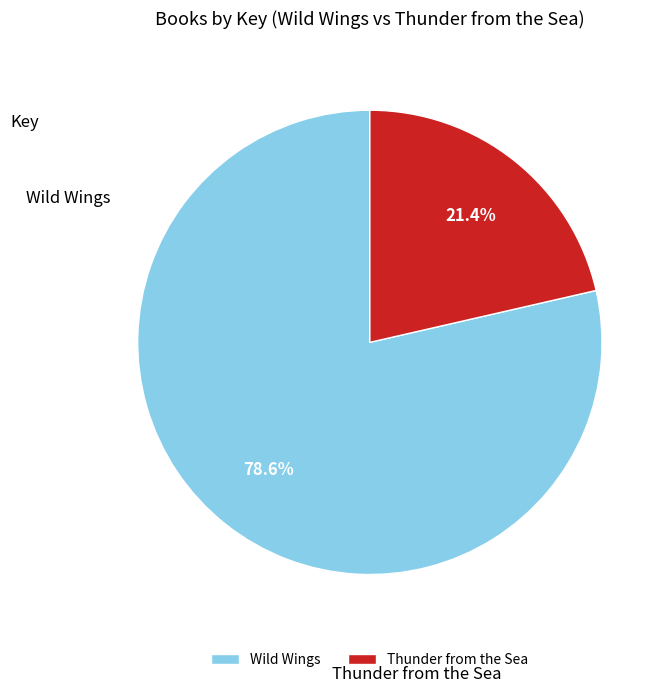

To the nearest percent, what is the difference between the Thunder from the Sea and Wild Wings slice percentages?

57%